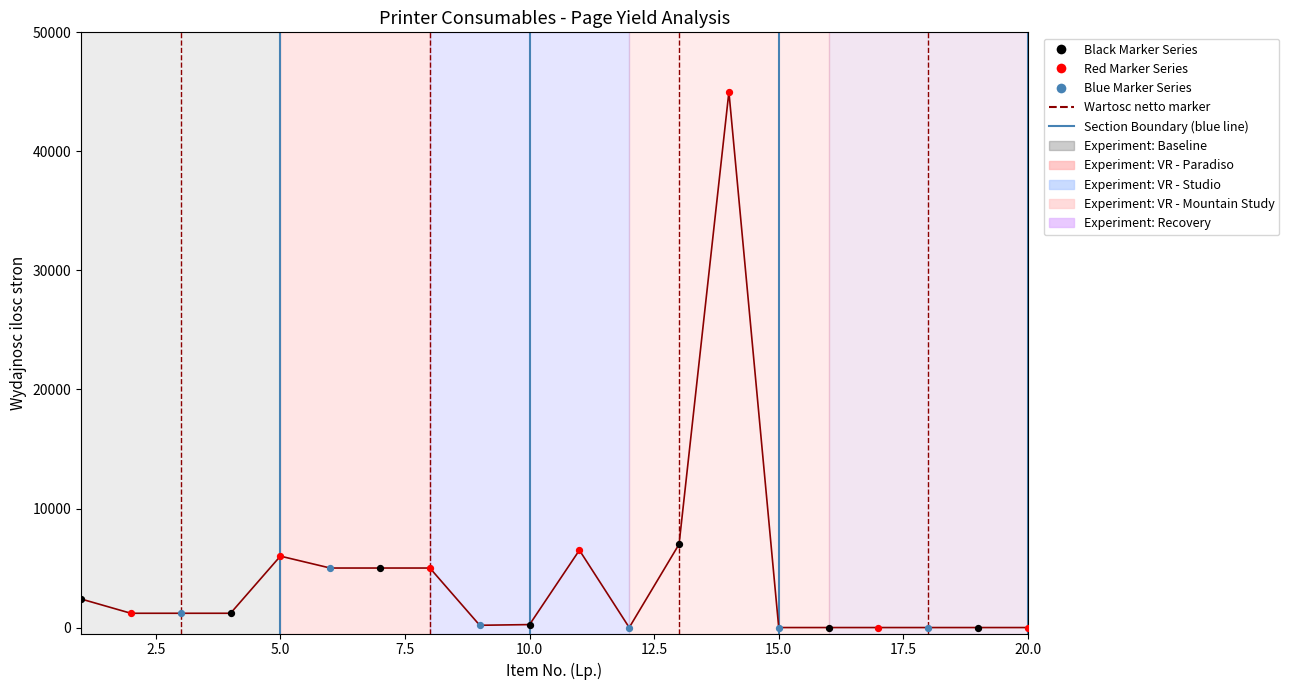

What is the maximum value shown in the chart?

45000